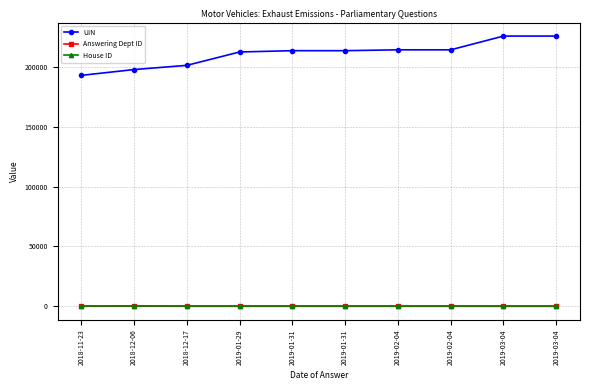

Rank the series at 2019-01-29 from lowest to highest value.

House ID, Answering Dept ID, UIN